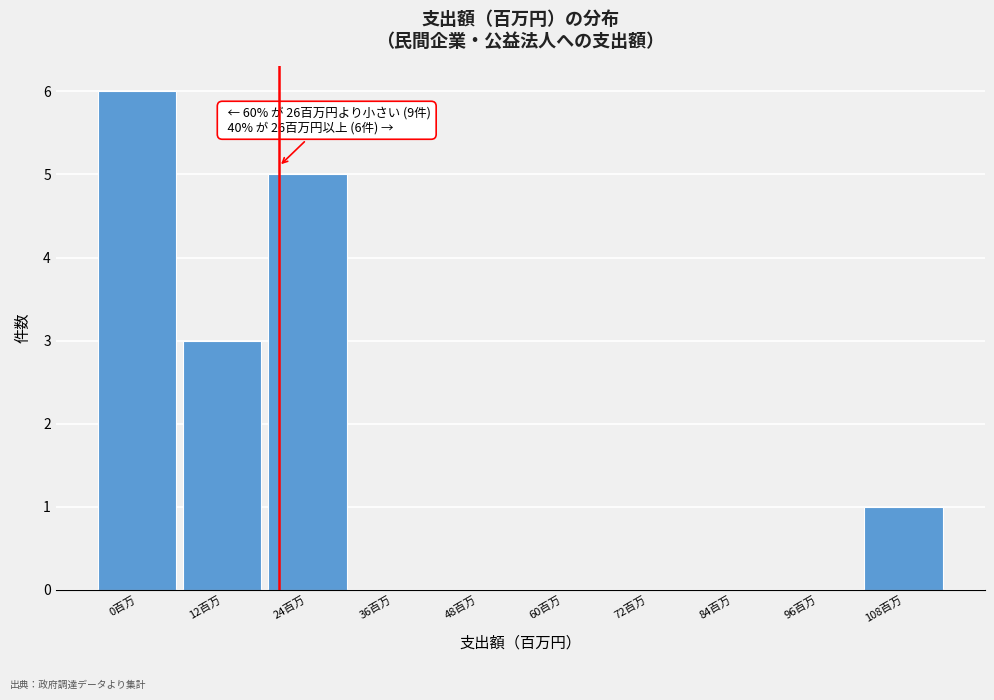

Reading left to right, what are all the values shown in this chart?

0百万=6	12百万=3	24百万=5	36百万=0	48百万=0	60百万=0	72百万=0	84百万=0	96百万=0	108百万=1